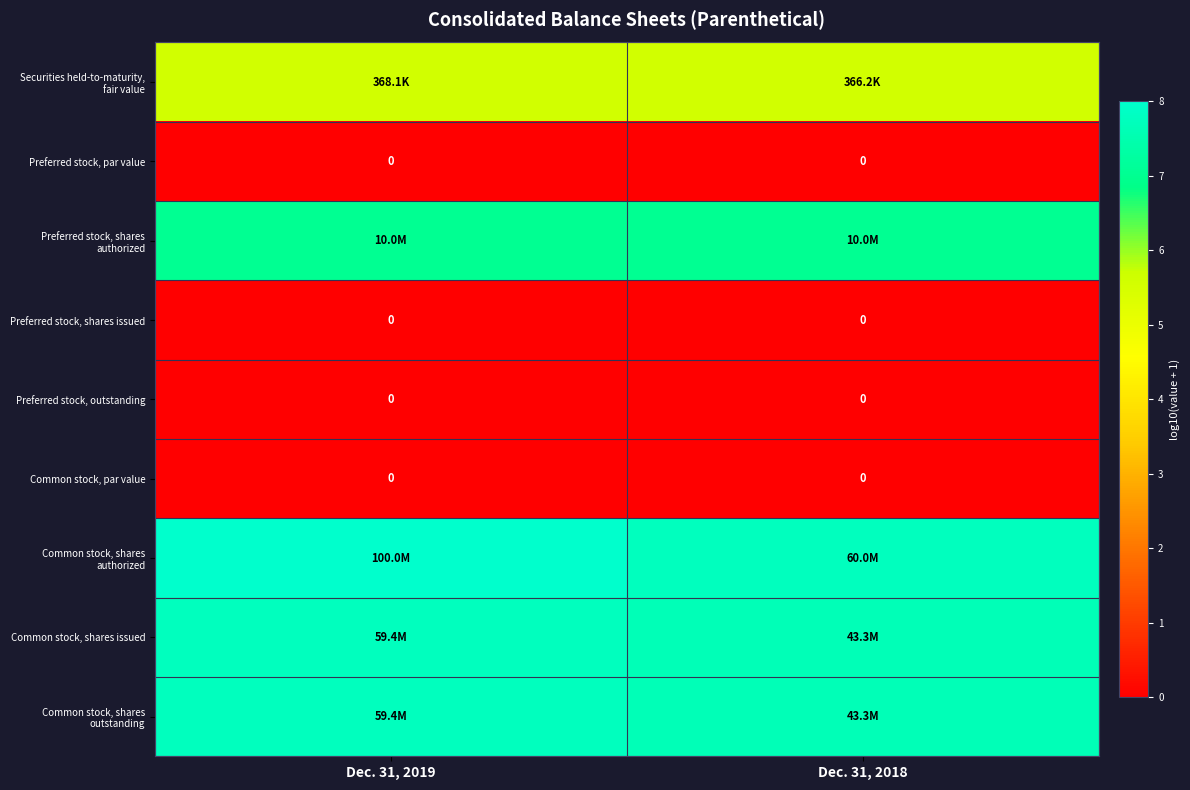

At how many categories does at least one series exceed 2?

2